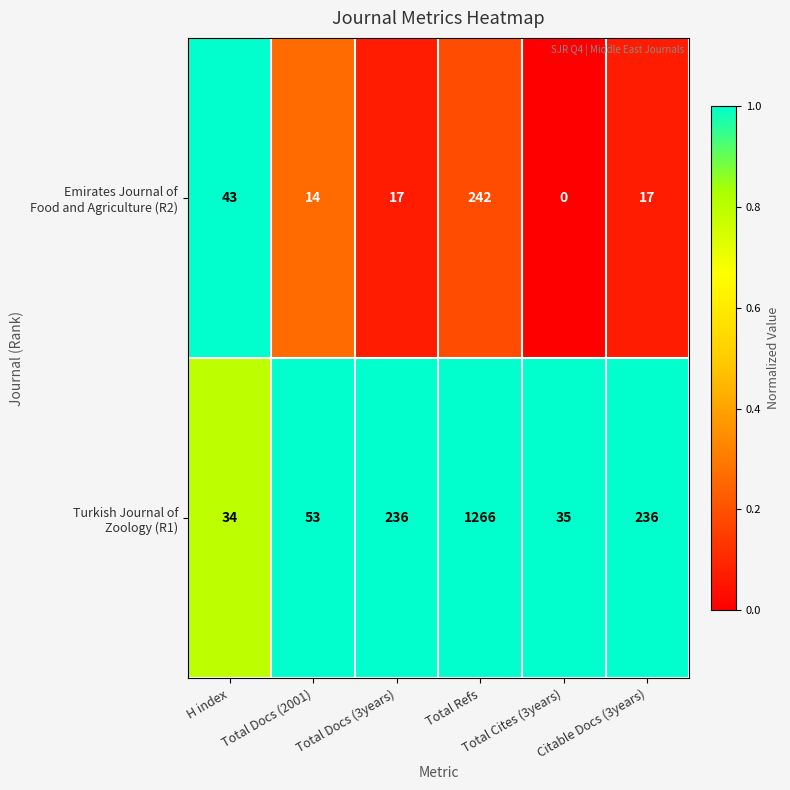

What is the greatest value displayed?

1266